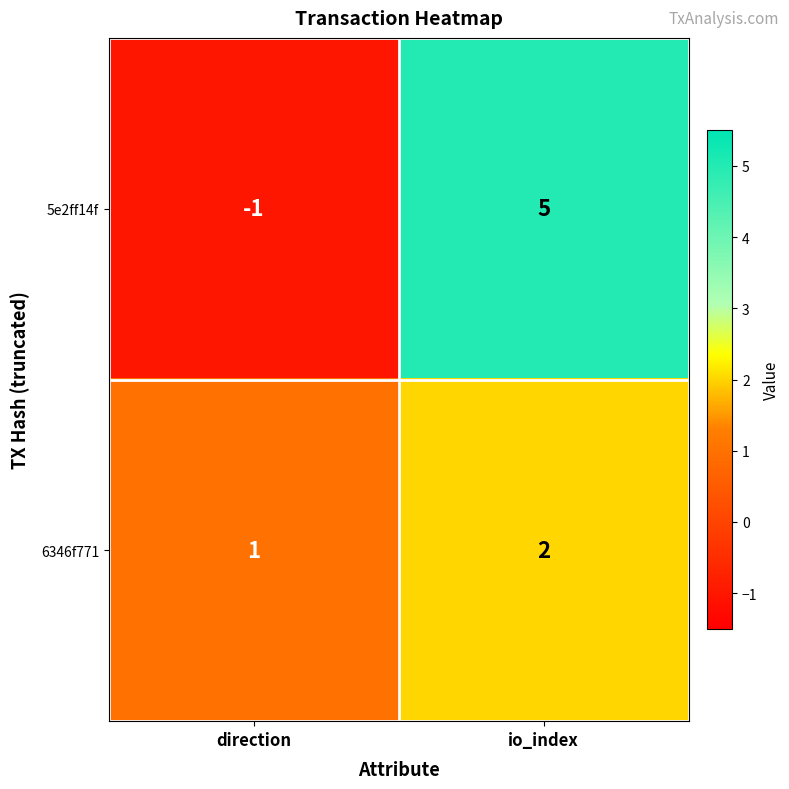

Rank the series at direction from lowest to highest value.

5e2ff14f, 6346f771